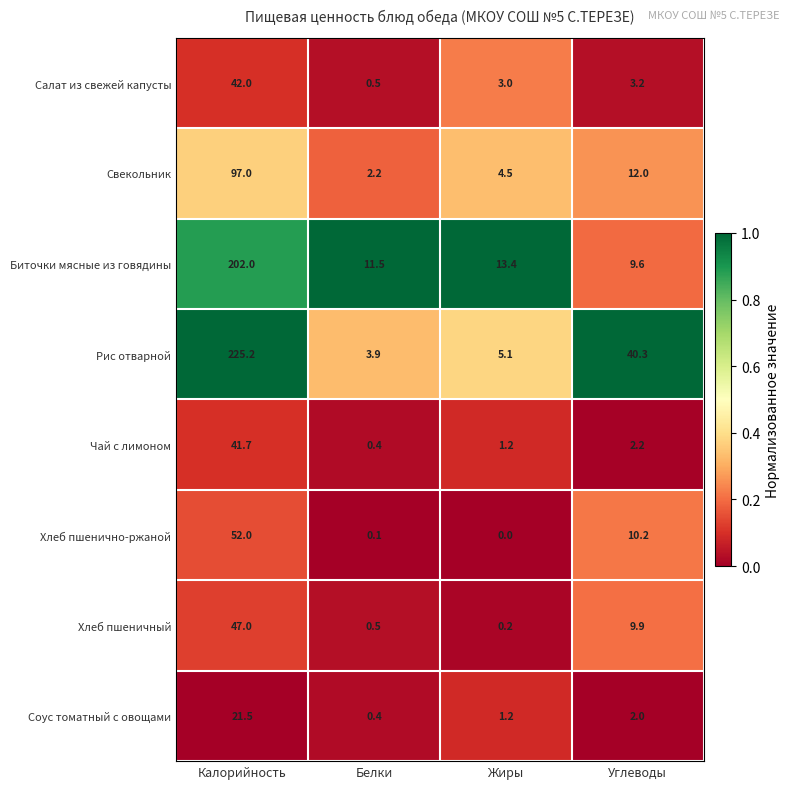

The value of Свекольник at Жиры is 1.3. True or false?

False